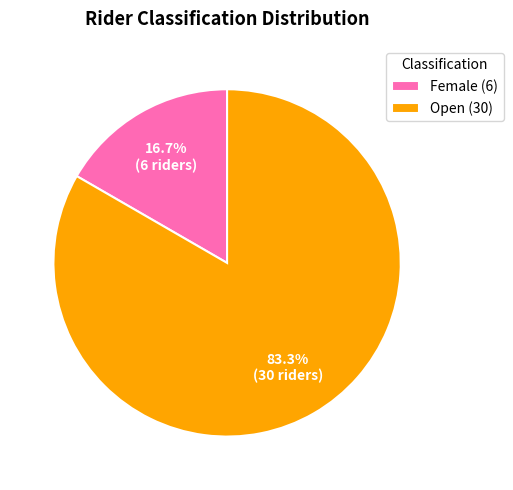

What is the largest slice in the pie chart?

Open (30)